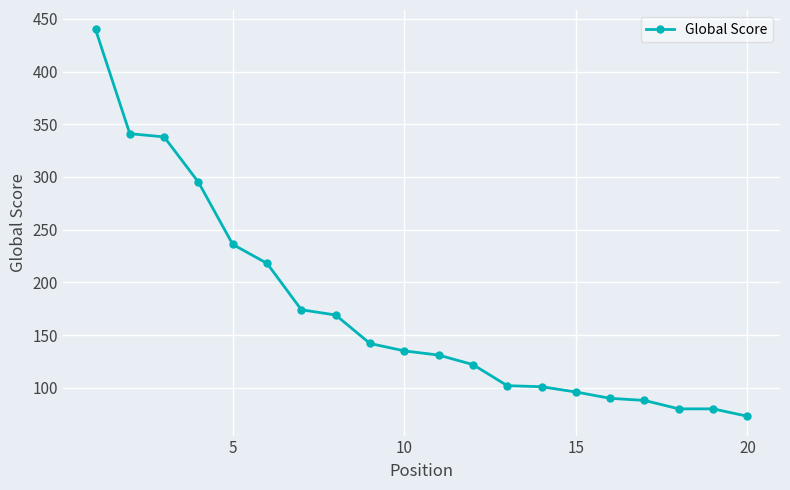

What is the value of the 9th point from the left?

142